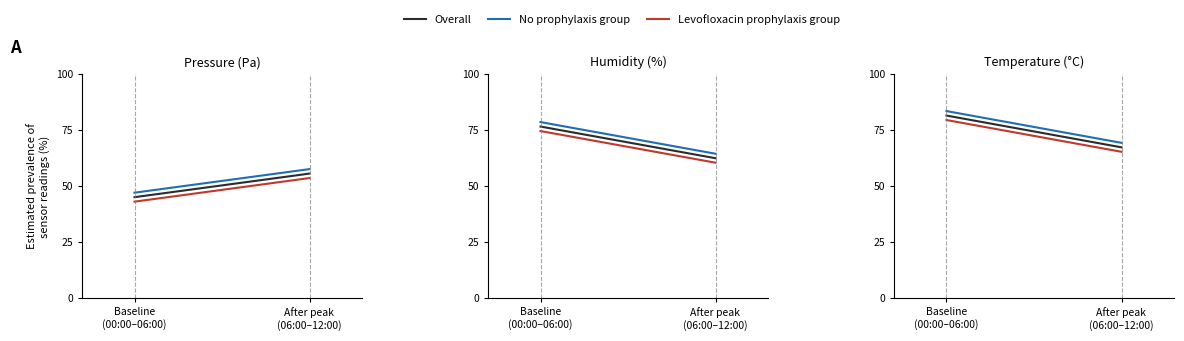

The value of Levofloxacin prophylaxis group at After peak
(06:00–12:00) is 65.4. True or false?

True